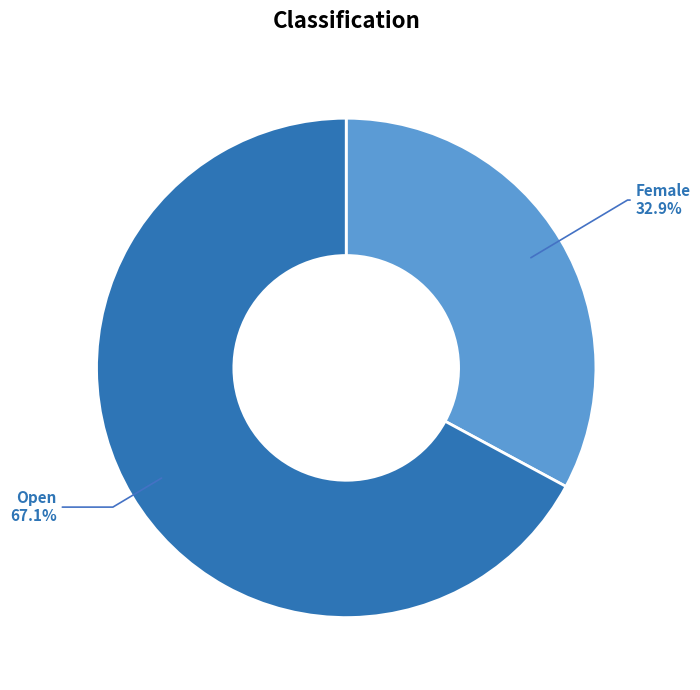

True or false: Female accounts for 42% of the total.

False